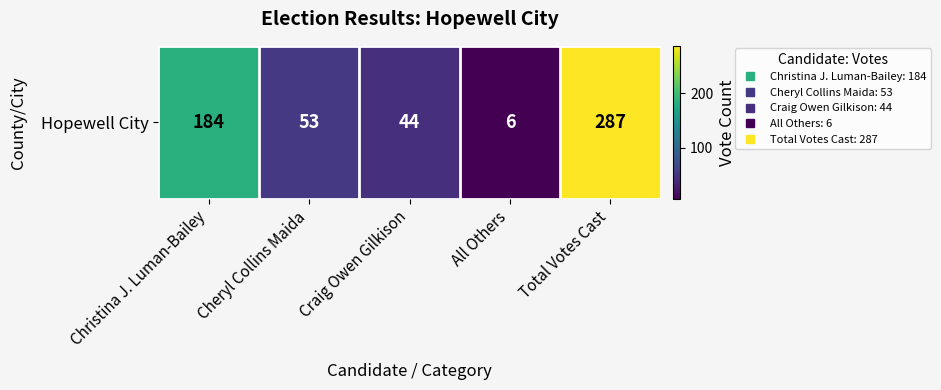

Which category has the highest value across all series?

Total Votes Cast